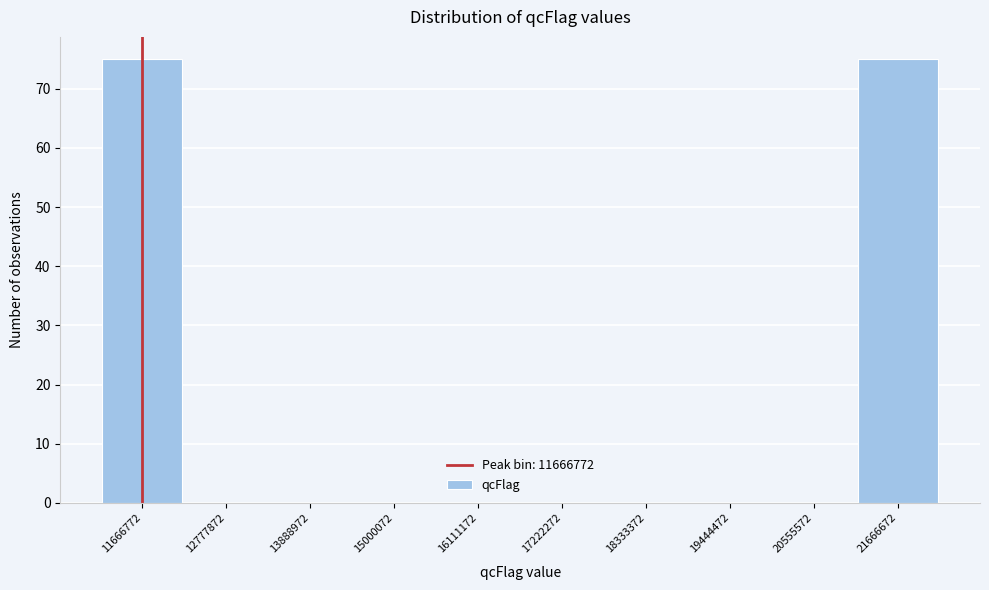

Reading left to right, list every bar in this chart as the range it spans on the x-axis followed by its height. Neither the bar edges nor the heights are printed on the chart, so give them approximately, as read against the axes.

11200000 to 12200000: 75
12200000 to 13400000: 0
13400000 to 14400000: 0
14400000 to 15600000: 0
15600000 to 16600000: 0
16600000 to 17800000: 0
17800000 to 18800000: 0
18800000 to 20000000: 0
20000000 to 21200000: 0
21200000 to 22200000: 75